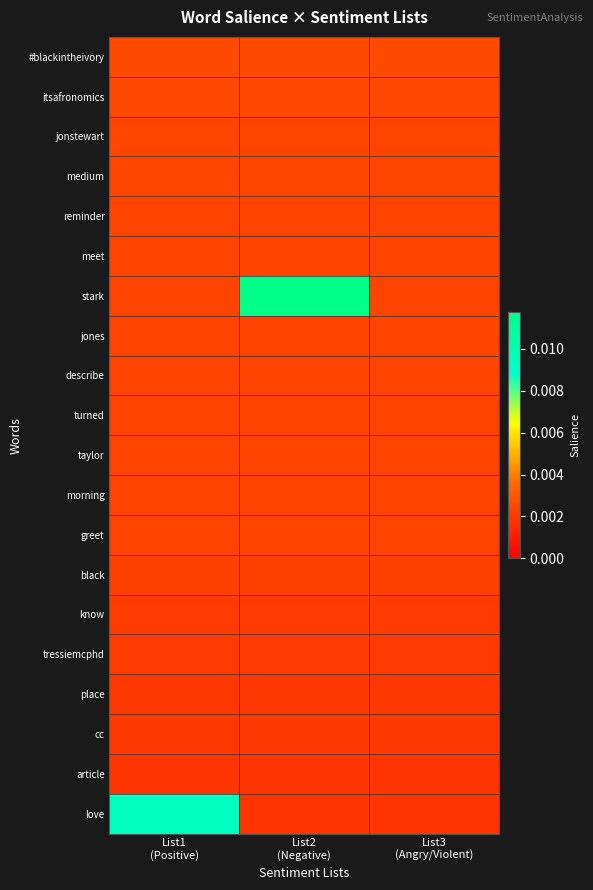

Which series has the largest total across all categories?

stark